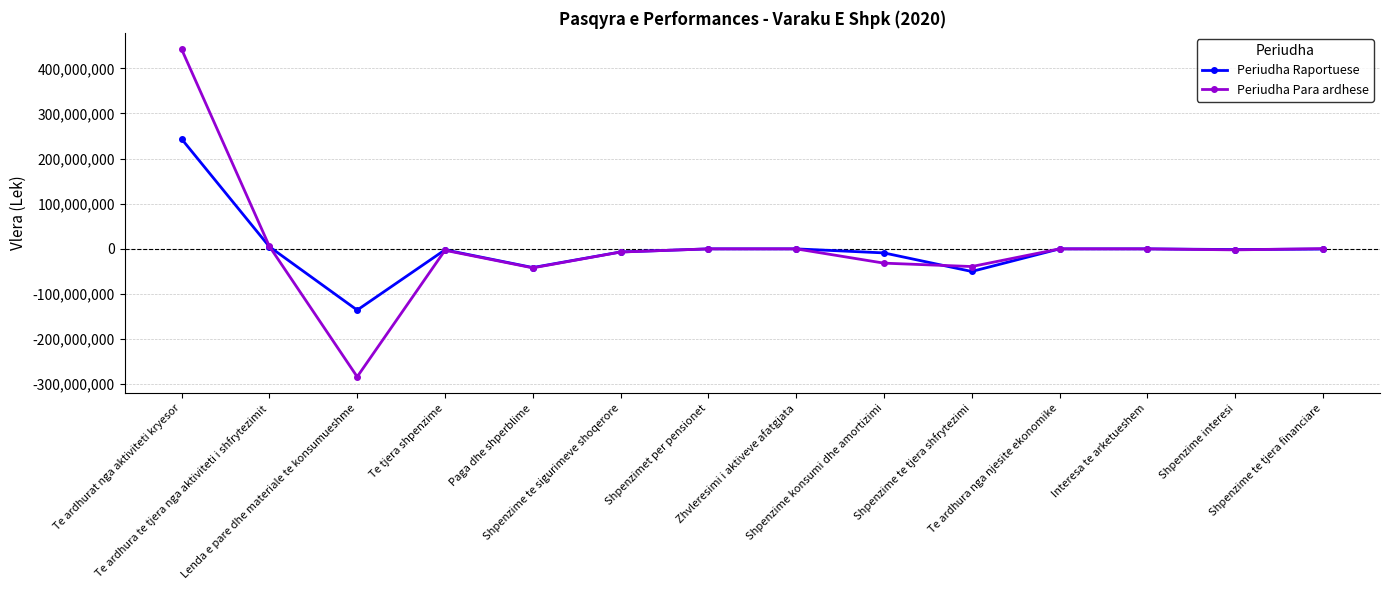

The value of Periudha Para ardhese at Shpenzime te tjera financiare is 506984. True or false?

True